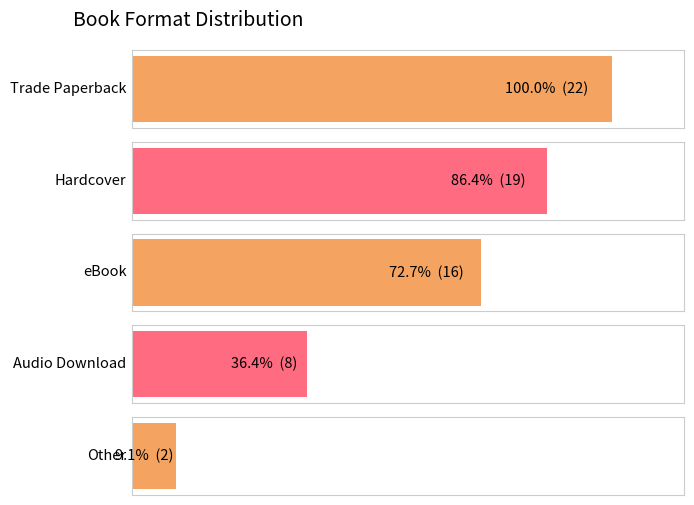

What is the sum of all values?

67